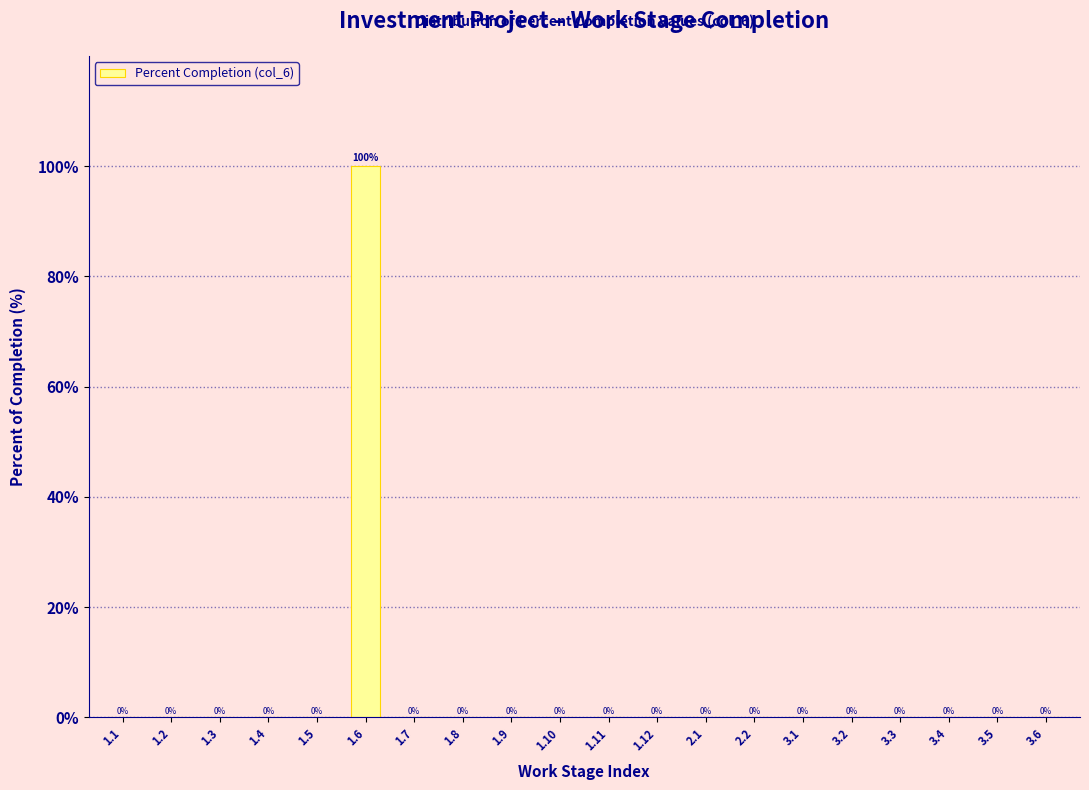

Reading left to right, list all the values displayed in this chart.

1.1=0	1.2=0	1.3=0	1.4=0	1.5=0	1.6=100	1.7=0	1.8=0	1.9=0	1.10=0	1.11=0	1.12=0	2.1=0	2.2=0	3.1=0	3.2=0	3.3=0	3.4=0	3.5=0	3.6=0